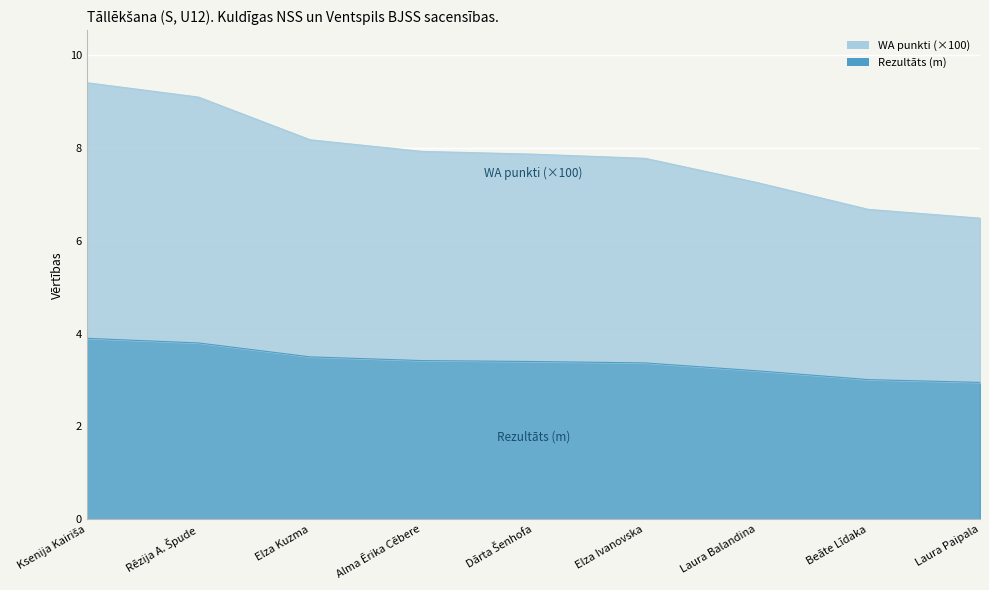

At which category is the sum across all series the highest?

Ksenija Kairiša